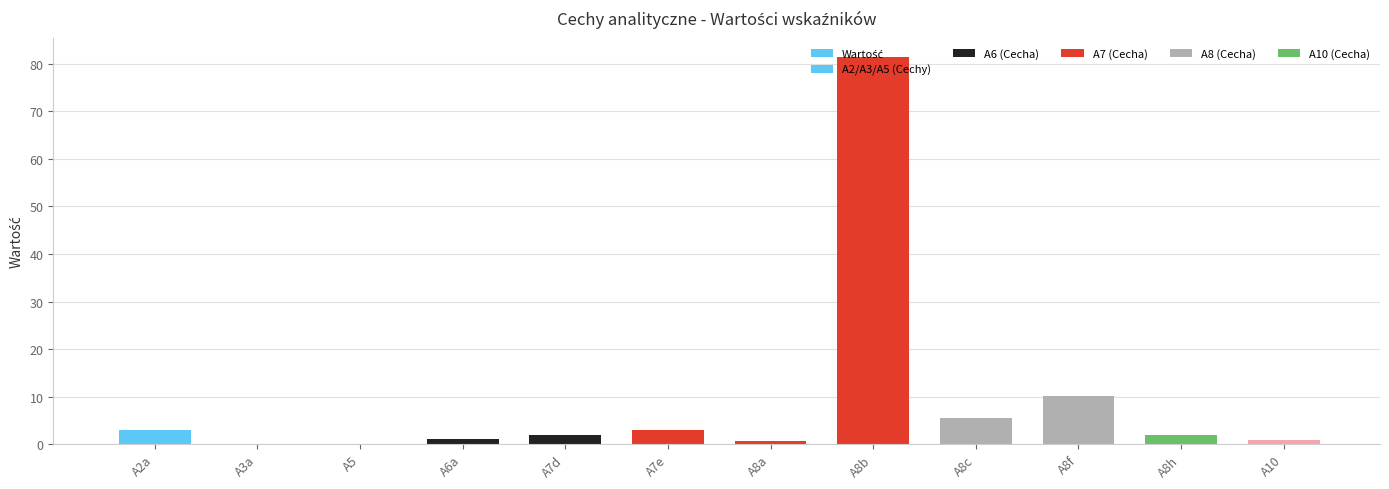

True or false: the data shows 0.8 at A8a.

True